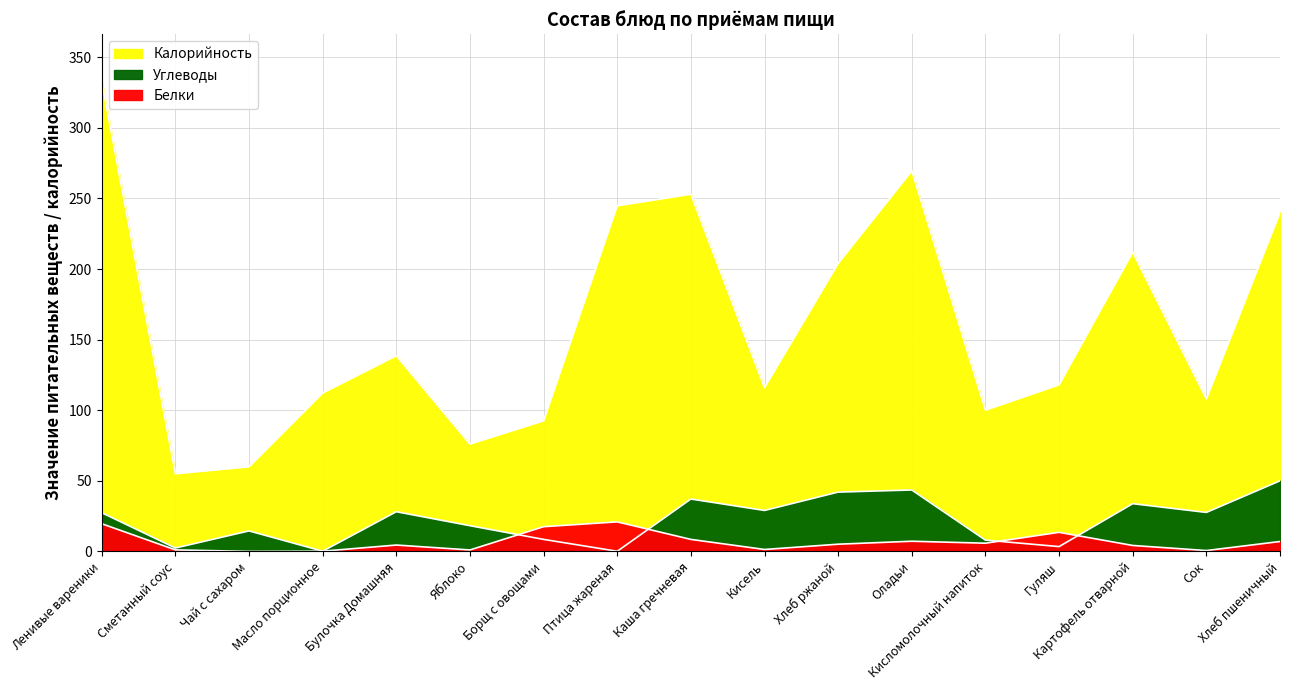

True or false: Углеводы has a value of 37.8 at Кисель.

False